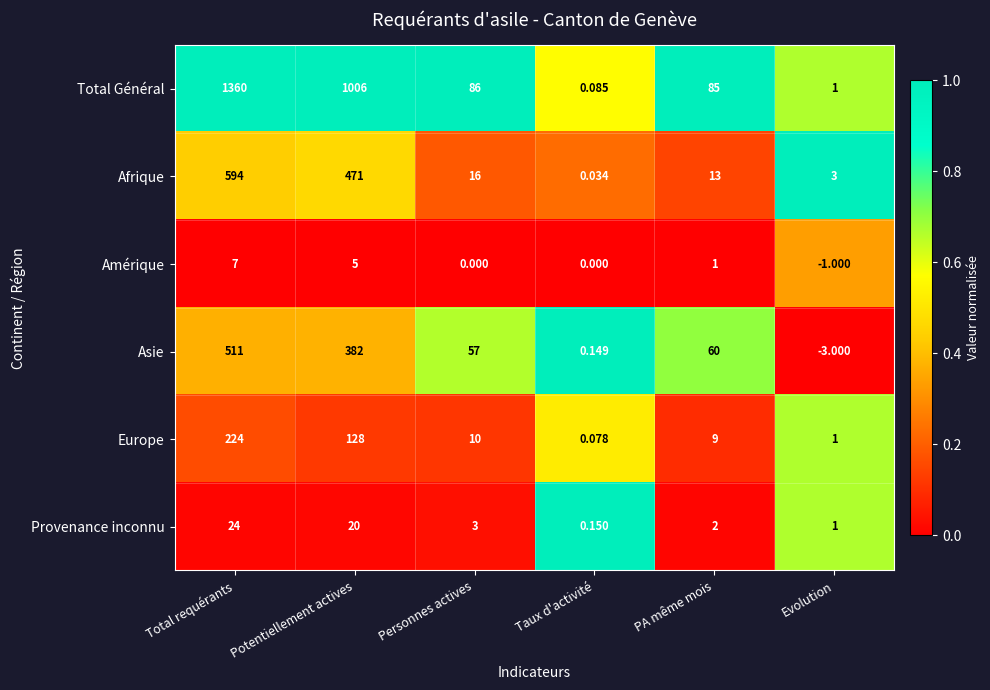

At which label does Total Général reach its peak?

Total requérants